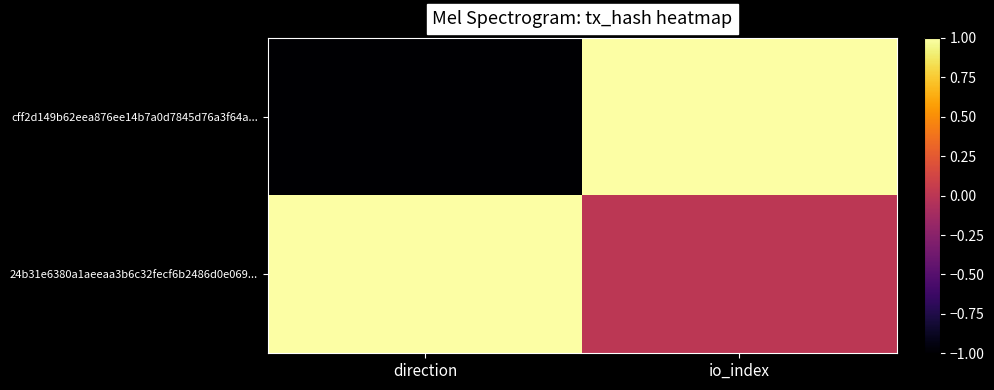

Which has a higher value, direction or io_index?

io_index